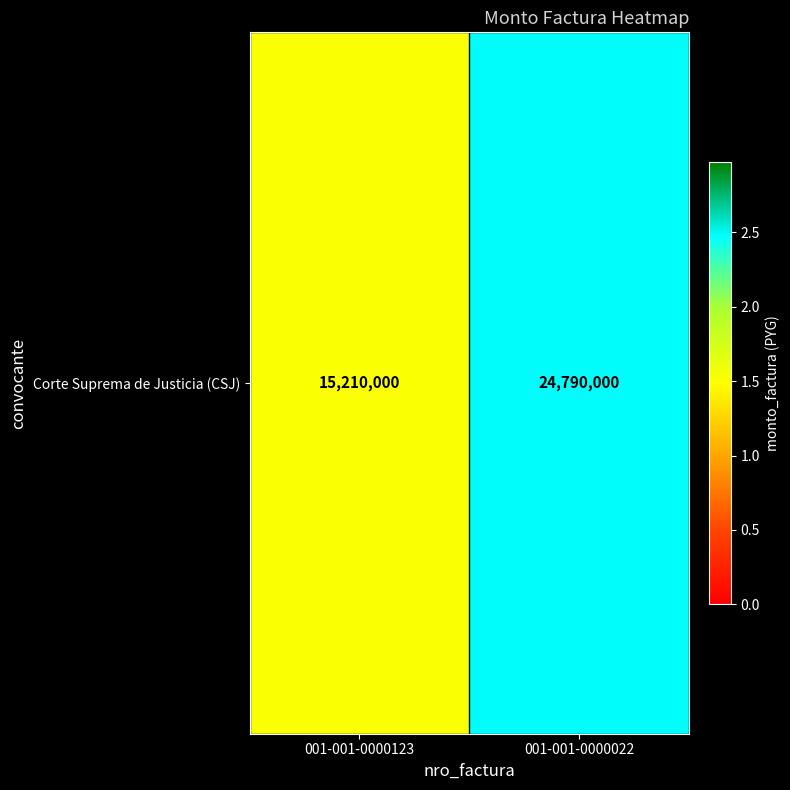

What is the smallest value displayed?

15210000